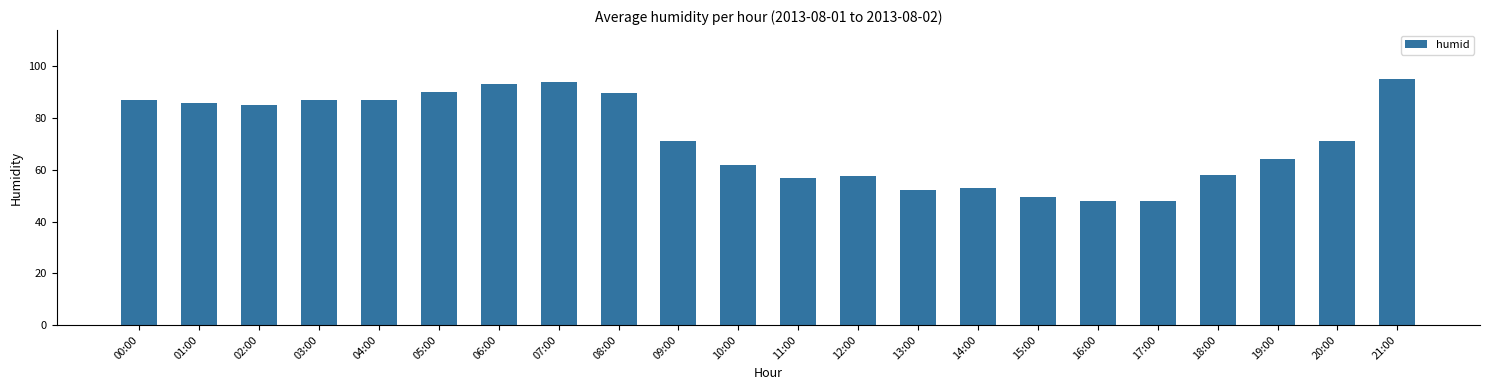

What is the label of the 6th bar from the left?

05:00